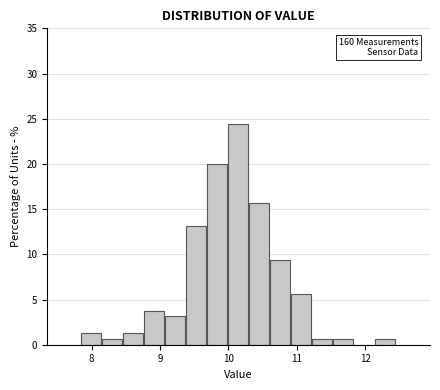

Read against the x-axis, roughly where is the centre of the tallest bar?

10.1